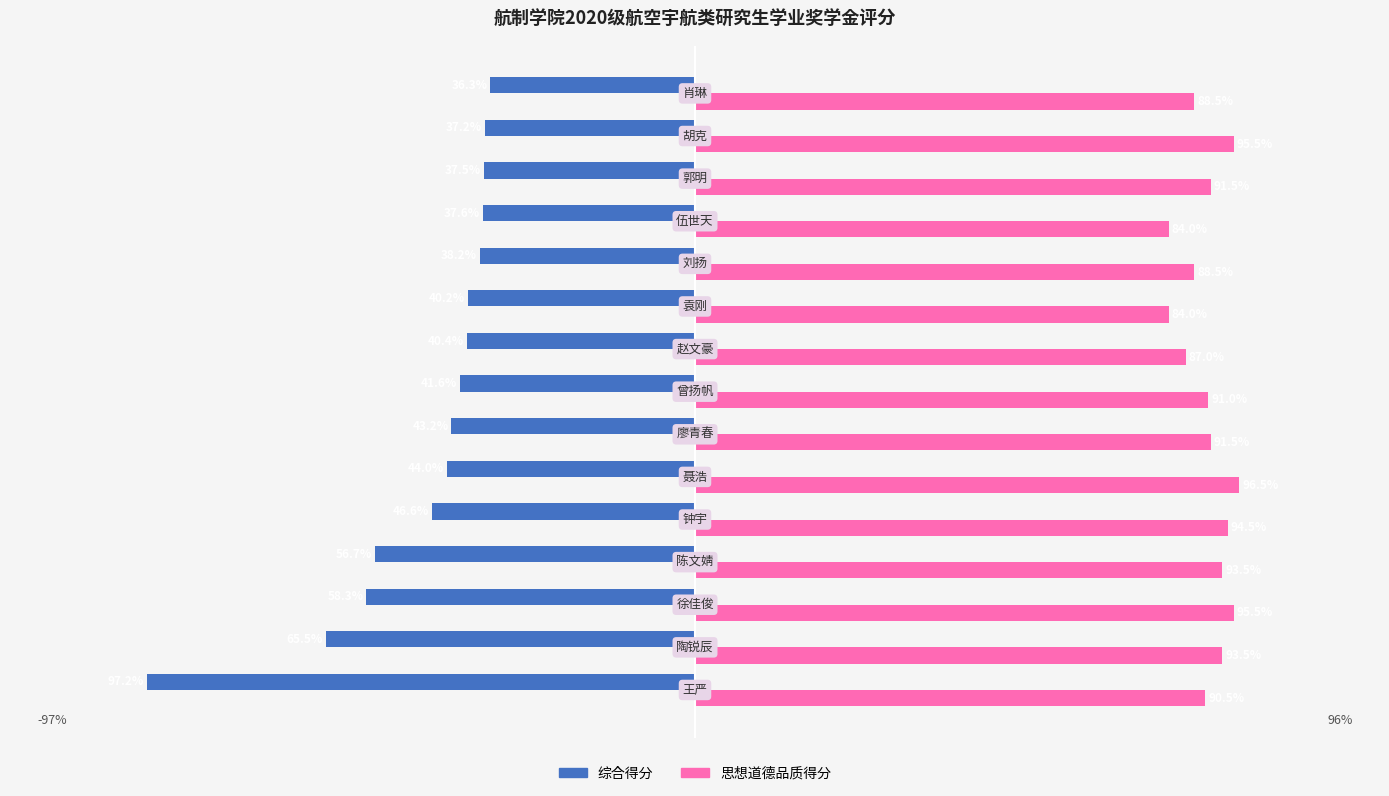

Which series has the widest spread of values?

综合得分